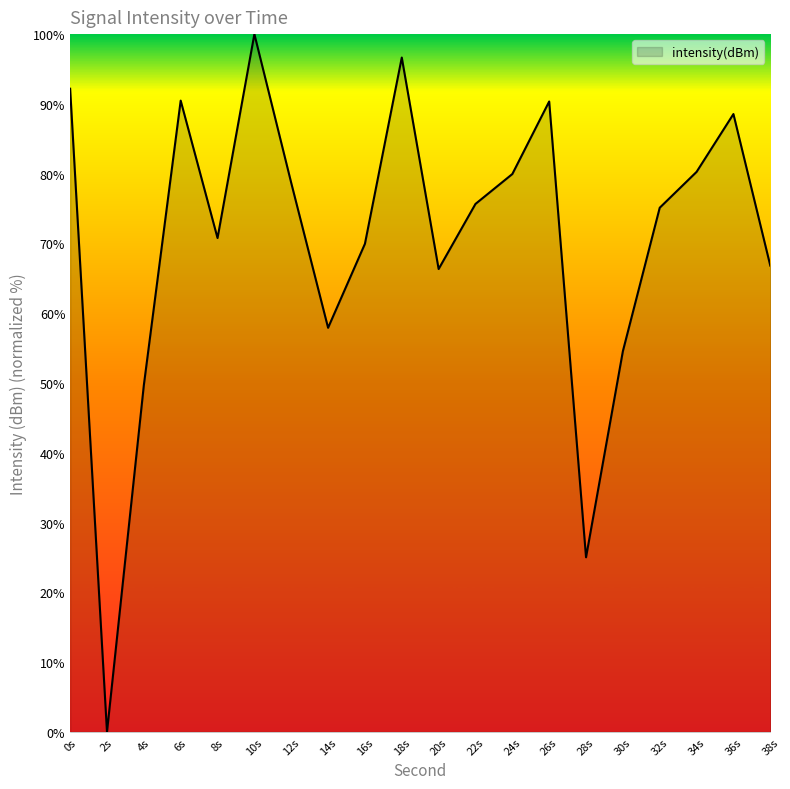

What is the difference between the values at 38s and 12s?

11.9